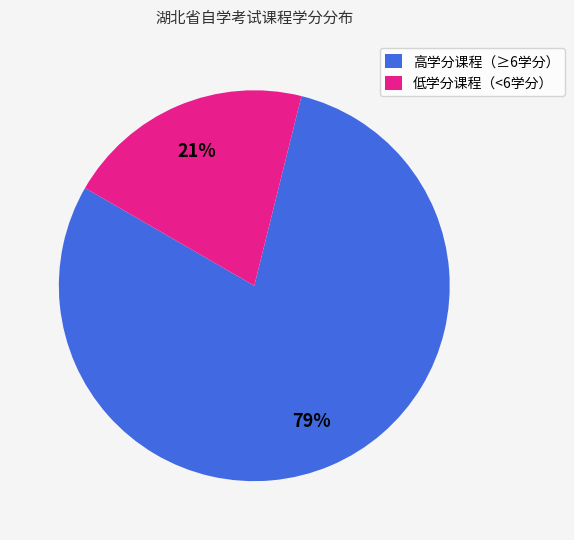

To the nearest percent, what portion does 高学分课程（≥6学分） represent?

79%